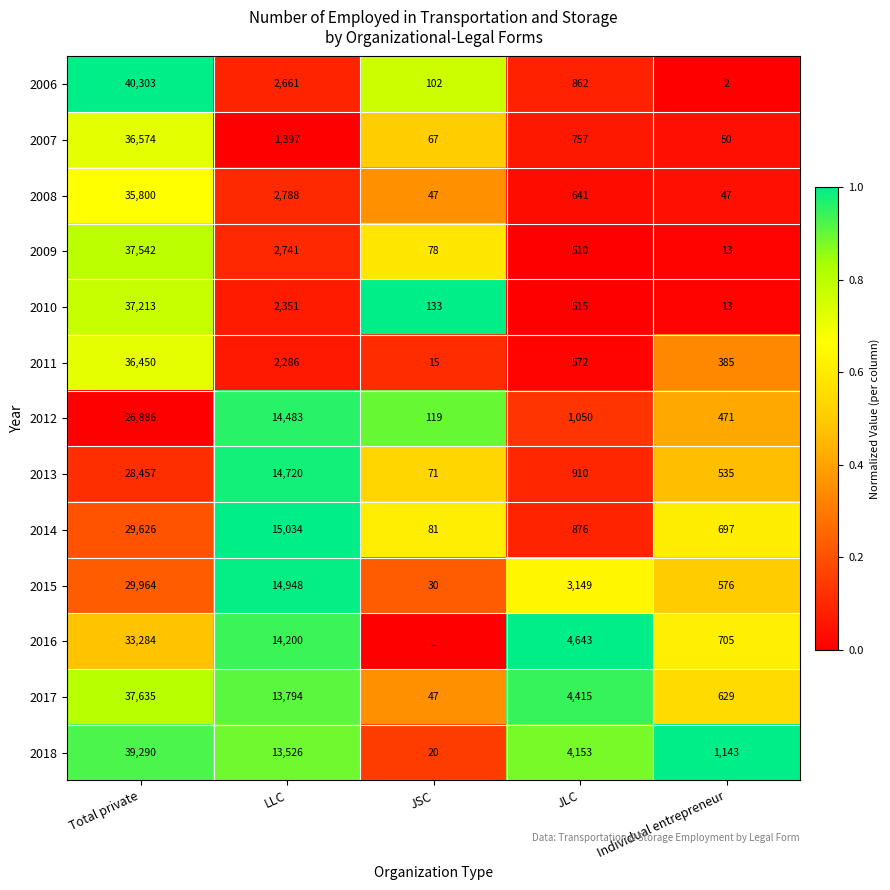

What is the difference between the highest and lowest values at Total private?

13417